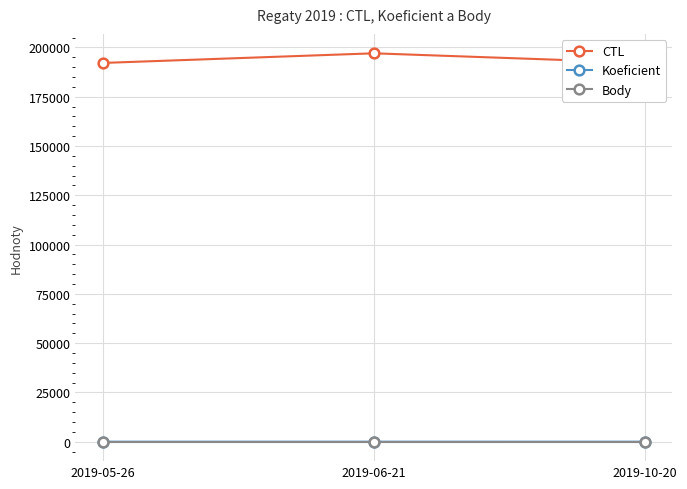

Is it true that Koeficient equals 3 at 2019-10-20?

True